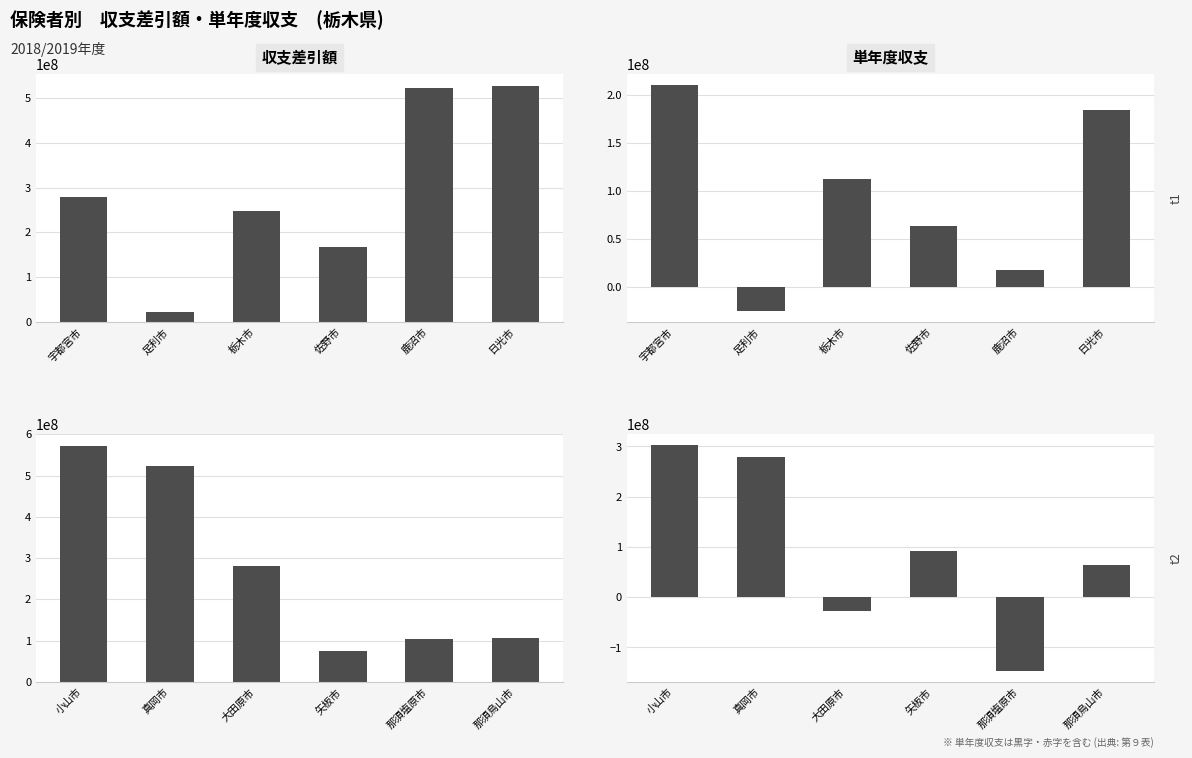

What position from the left is 那須烏山市?

6